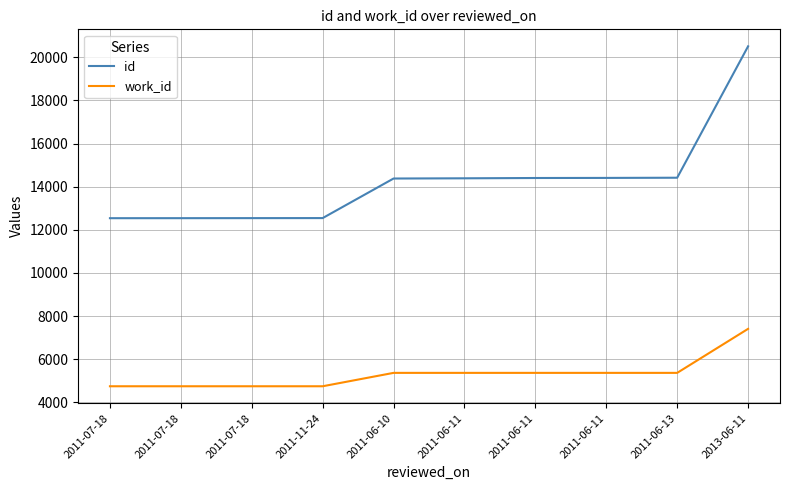

Count the work_id values in the range 4745 to 5366.

9